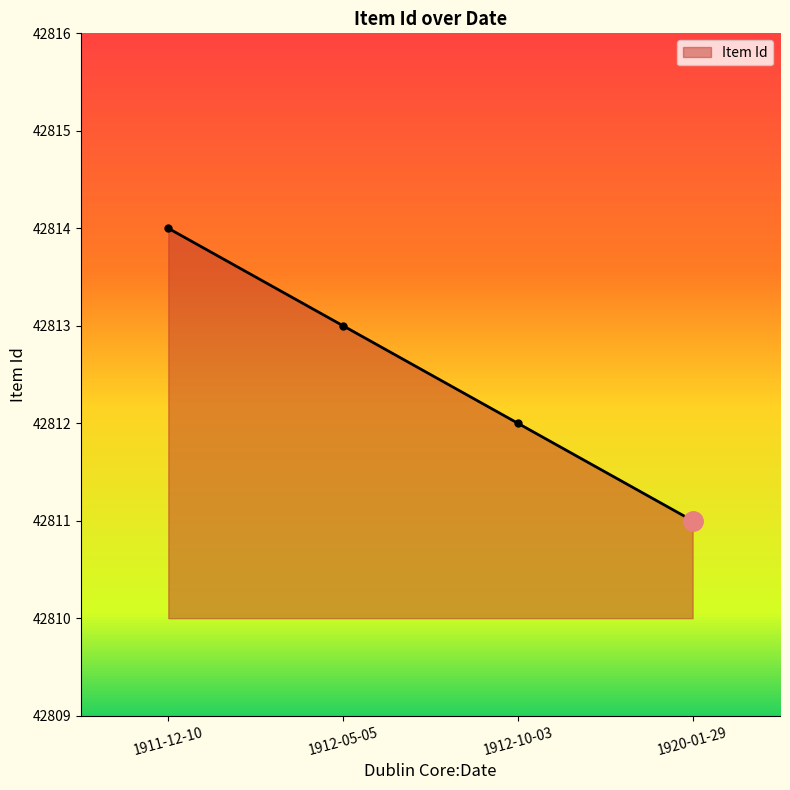

What is the sum of all values?

171250